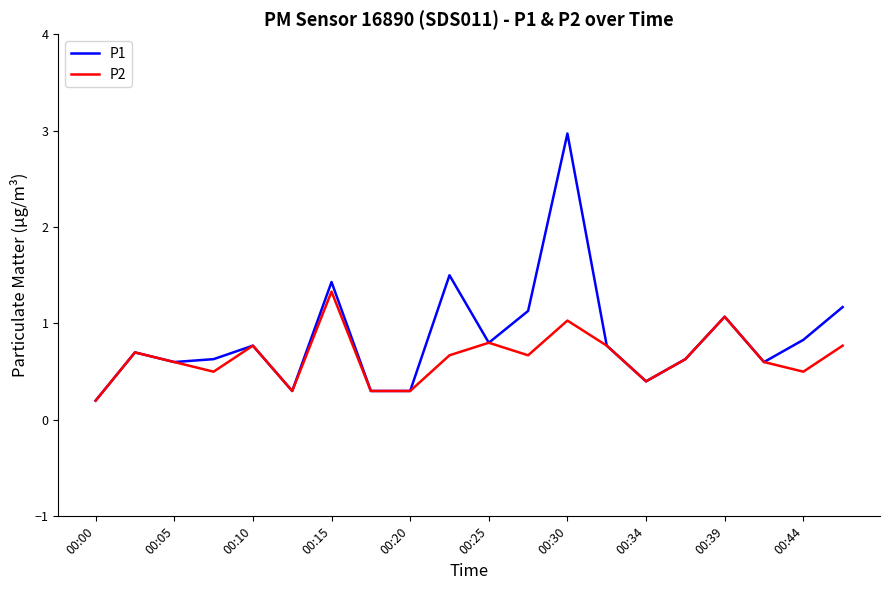

Is this an area chart (filled region under the line)?

No